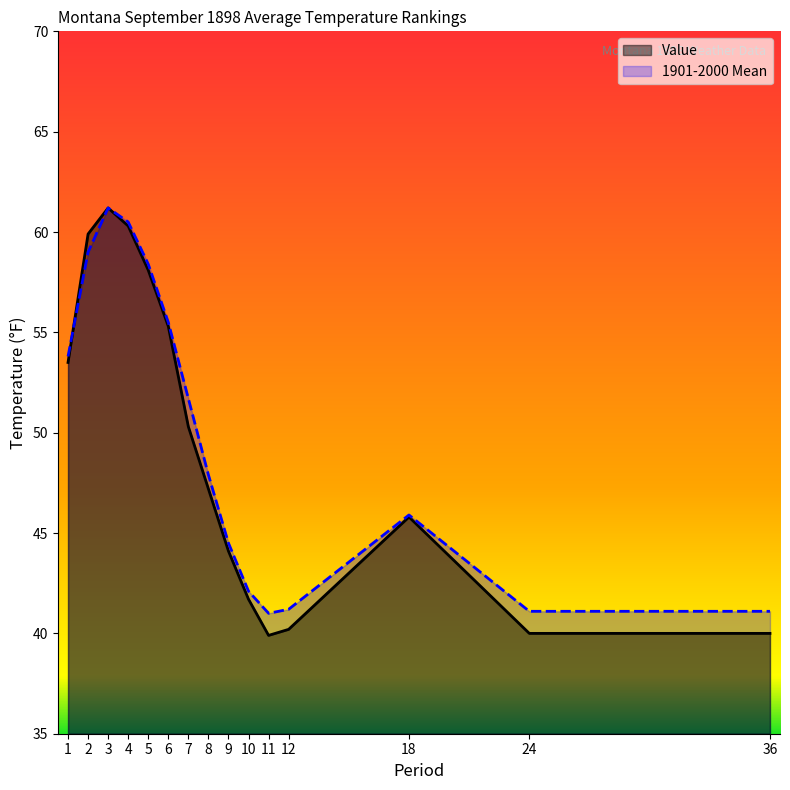

At which category does Value reach its first local valley?

11